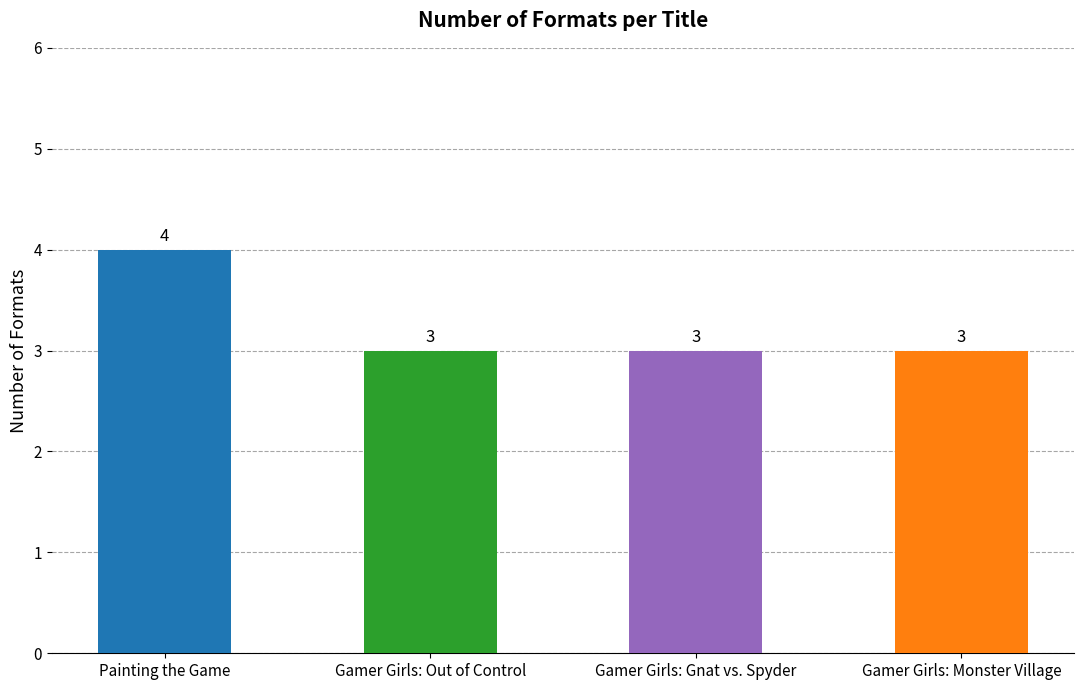

Reading left to right, what are all the values shown in this chart?

4	3	3	3